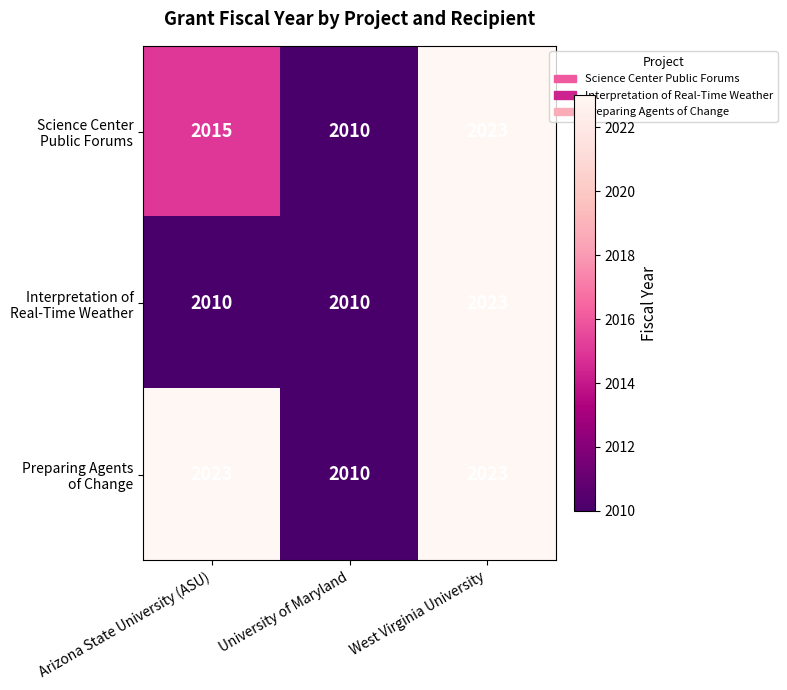

What is the maximum value shown in the chart?

2023